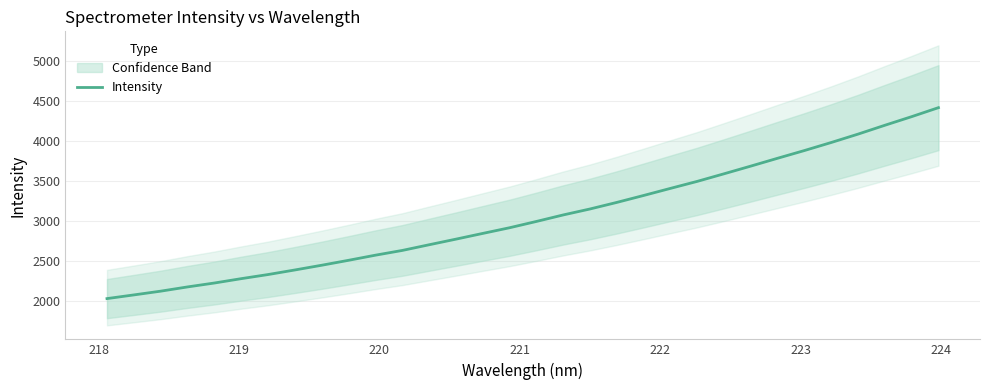

What is the maximum value shown in the chart?

4418.0